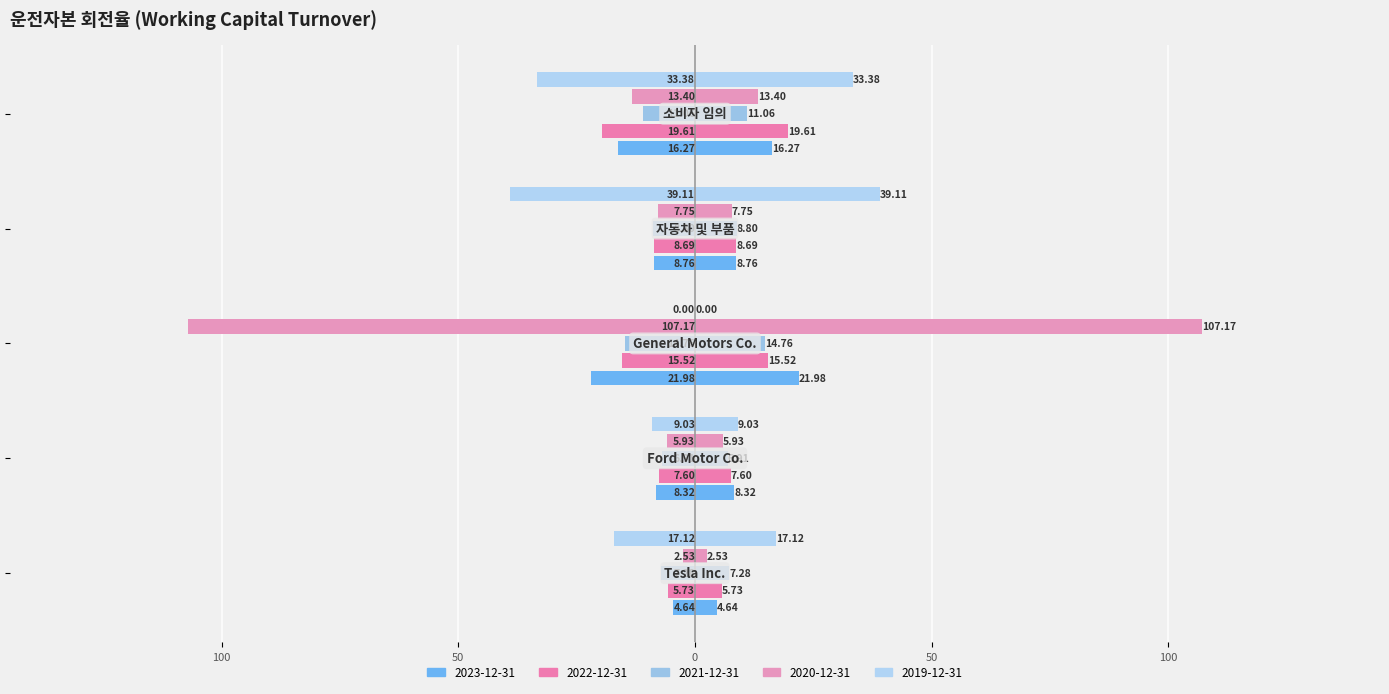

What is the value of the 2020-12-31 bar at the 2nd from the left?

-5.9